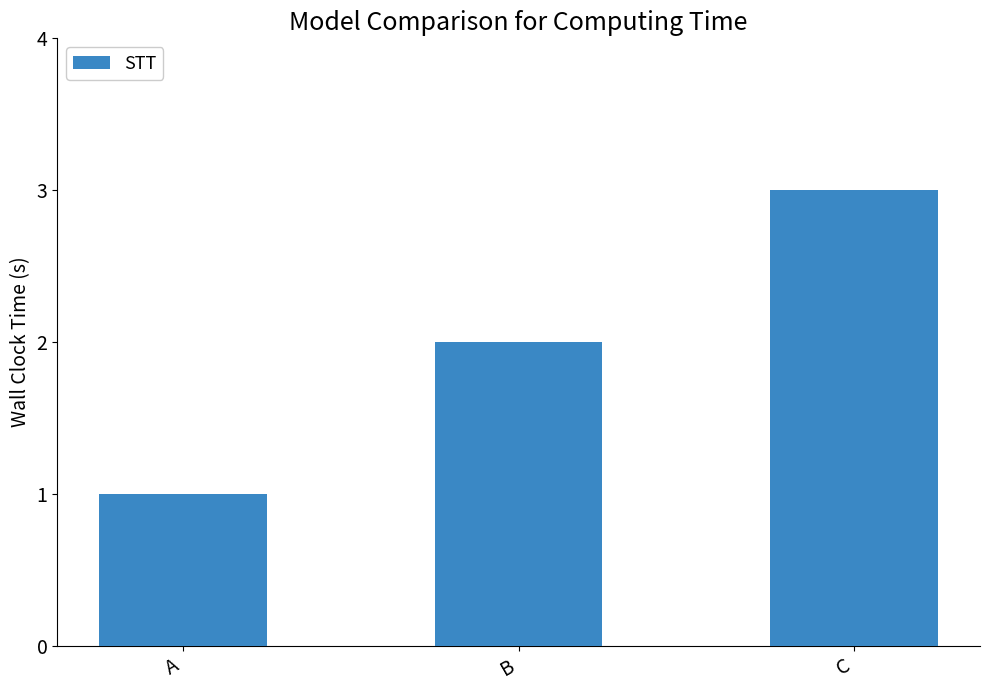

What is the maximum value shown in the chart?

3